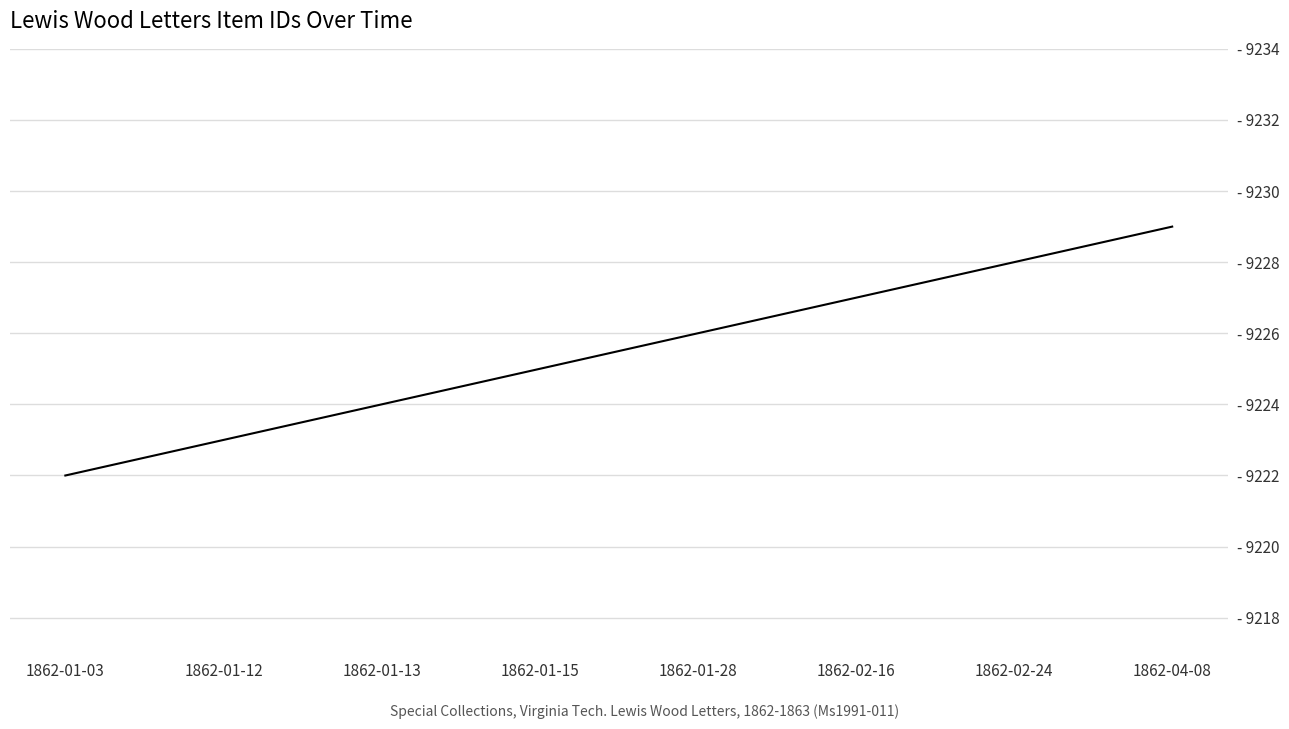

The value at 1862-01-15 is 9225. True or false?

True